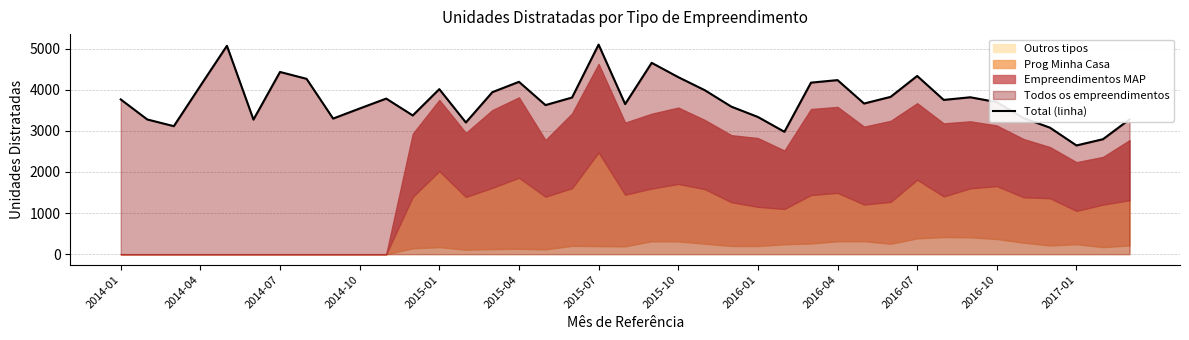

At which label does Total (linha) reach its minimum?

2017-01